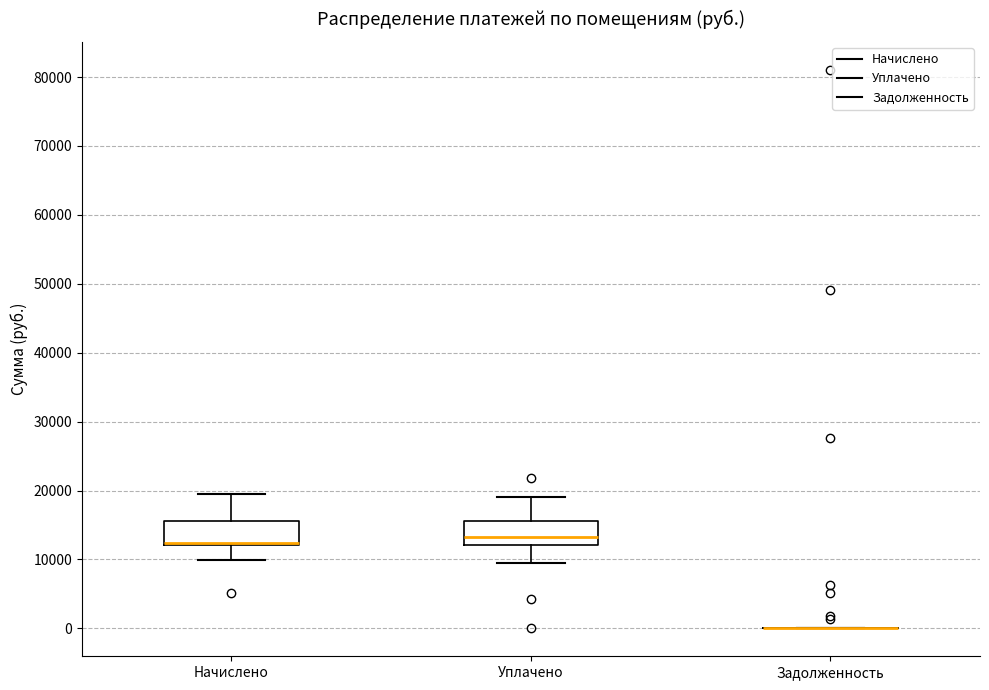

Reading left to right, read every box against the y-axis: the position of its median line, the range the box covers, and the ends of its whiskers. The values are not printed on the chart, so give them approximately, as read against the axis.

Начислено: median 12000 (drawn on the box's lower edge), box 12000 to 16000, whiskers 10000 to 20000
Уплачено: median 13000, box 12000 to 16000, whiskers 10000 to 19000
Задолженность: box collapsed to a line at 0, whiskers 0 to 0